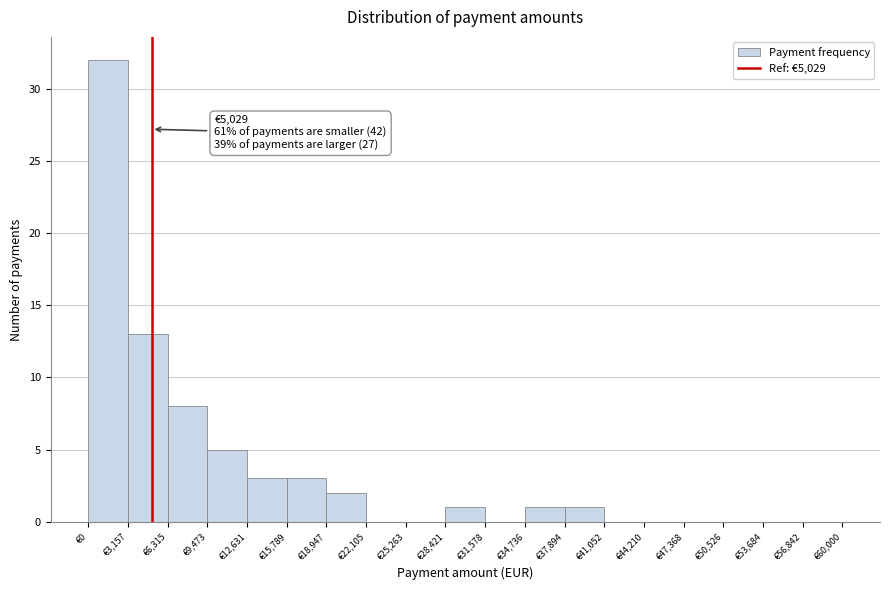

Over which range of the x-axis is the bar tallest?

0 to 3000